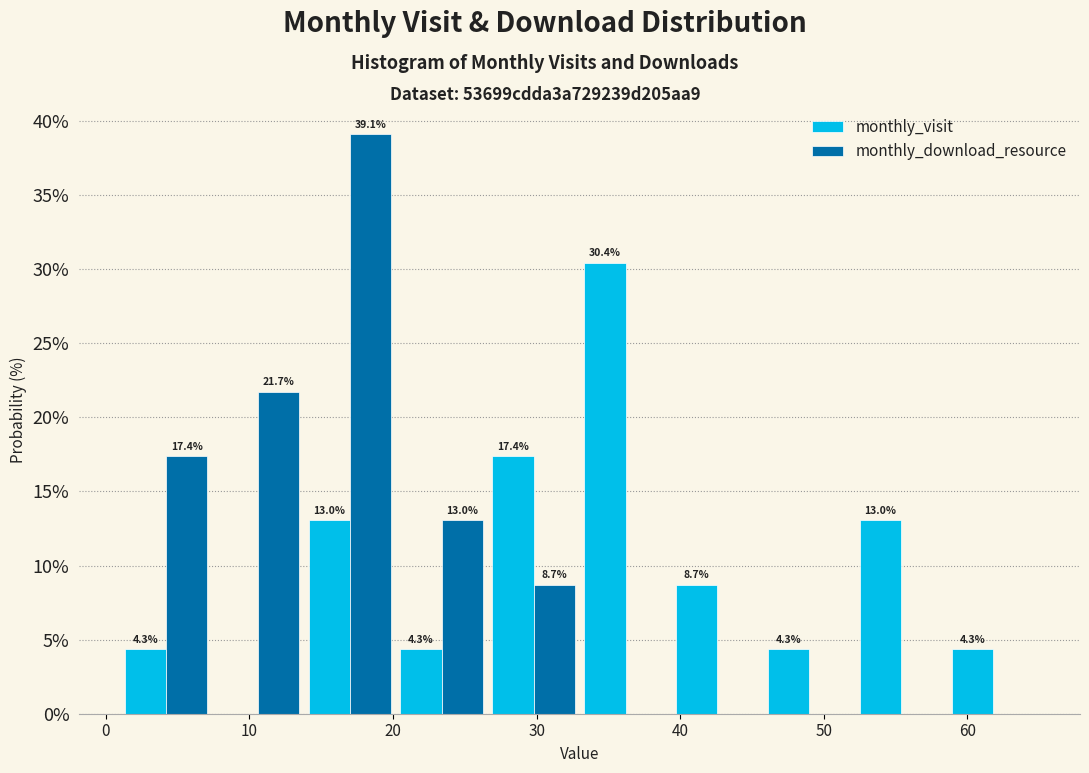

In the monthly_download_resource series, which range on the x-axis has the tallest bar?

13.8 to 20.2